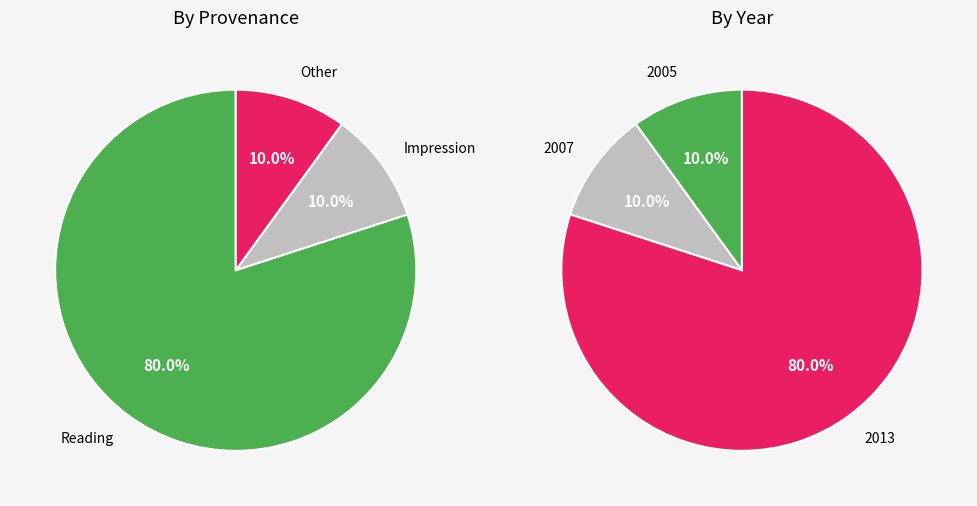

Does 2005 represent more than half of the total?

No